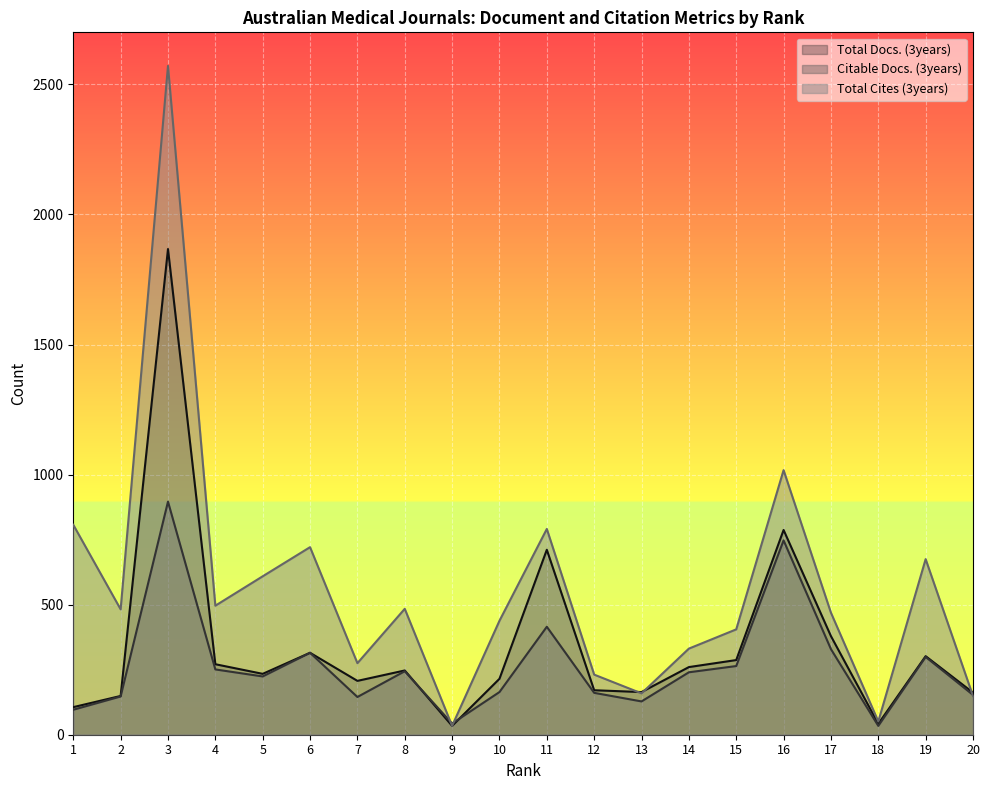

How many data points in Citable Docs. (3years) are less than 240?

10